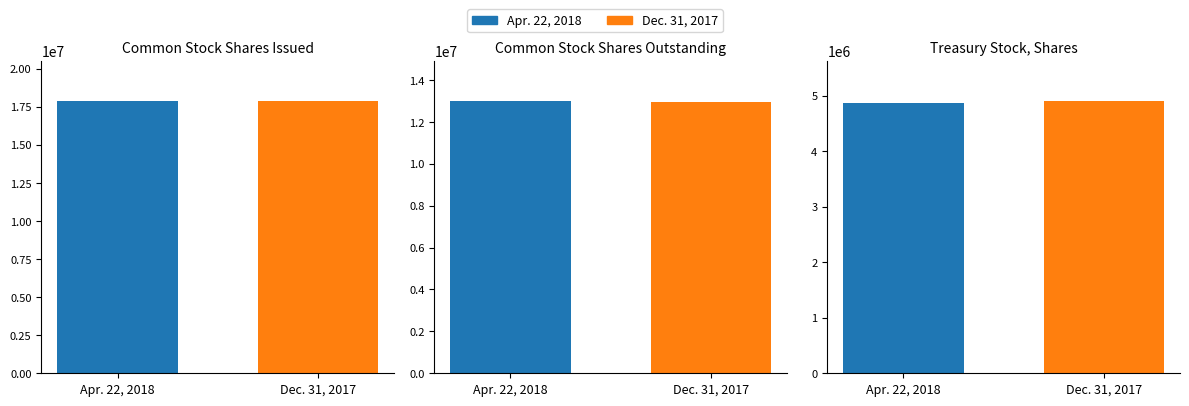

How many bars are there in total?

6